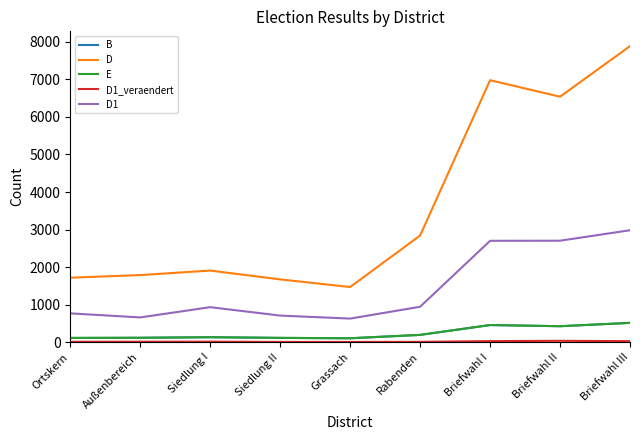

What is the difference between the maximum and second lowest values in the B series?

401